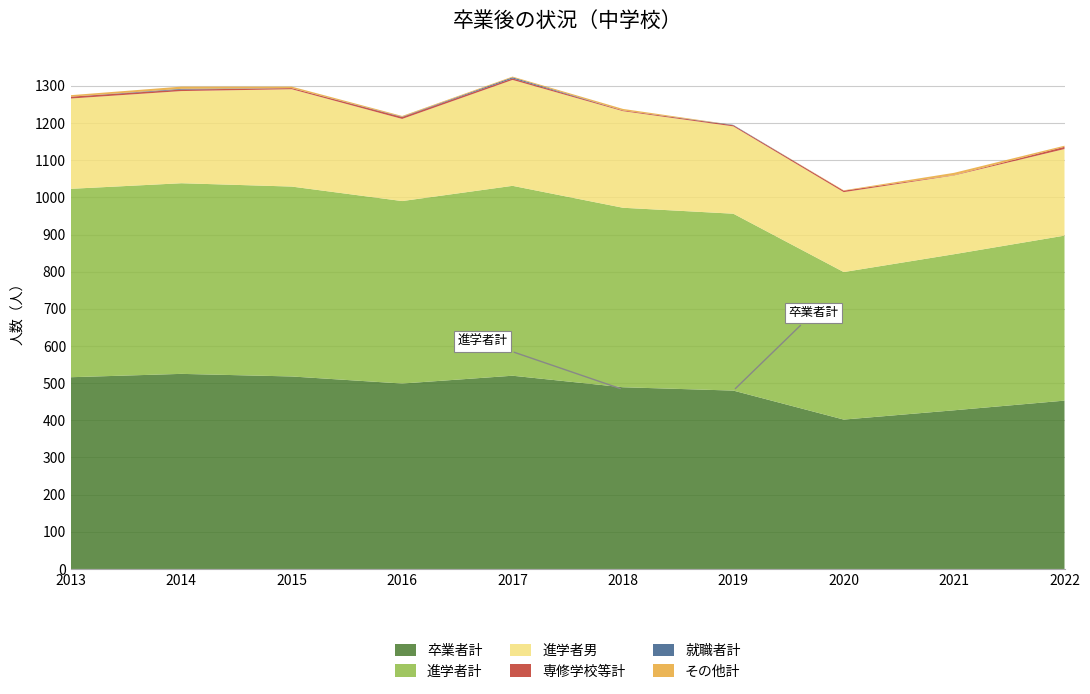

Reading left to right, extract all data points from this chart.

進学者計: 2013=507	2014=513	2015=511	2016=491	2017=511	2018=483	2019=476	2020=397	2021=420	2022=444
進学者男: 2013=243	2014=248	2015=262	2016=221	2017=285	2018=260	2019=235	2020=215	2021=212	2022=233
専修学校等計: 2013=5	2014=4	2015=3	2016=5	2017=4	2018=2	2019=3	2020=4	2021=1	2022=6
就職者計: 2013=0	2014=2	2015=0	2016=1	2017=3	2018=0	2019=1	2020=0	2021=0	2022=0
卒業者計: 2013=516	2014=525	2015=518	2016=499	2017=520	2018=489	2019=480	2020=402	2021=427	2022=453
その他計: 2013=4	2014=6	2015=4	2016=2	2017=2	2018=4	2019=0	2020=1	2021=6	2022=3